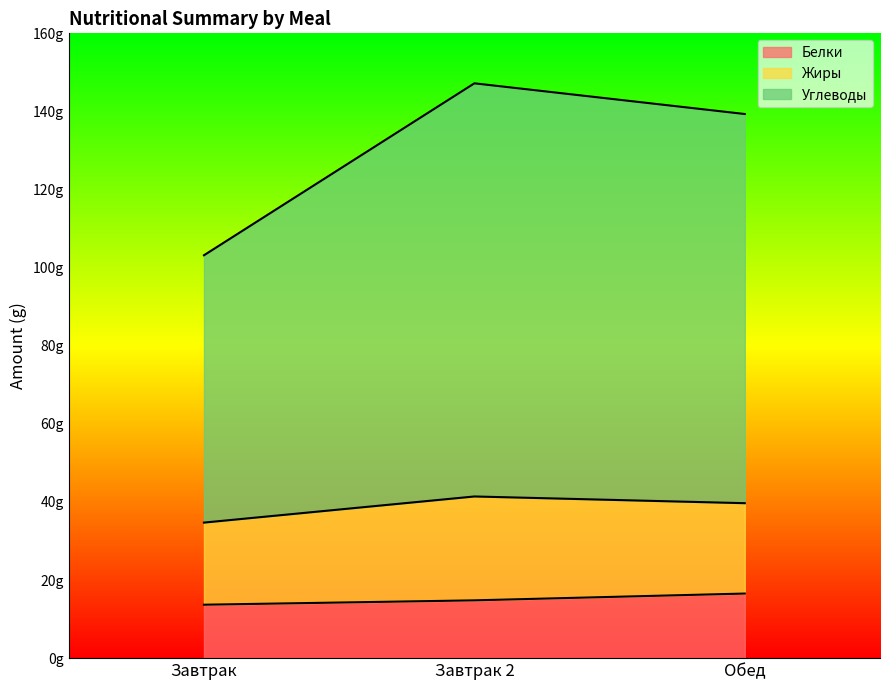

At which label does Углеводы first exceed 139?

Завтрак 2